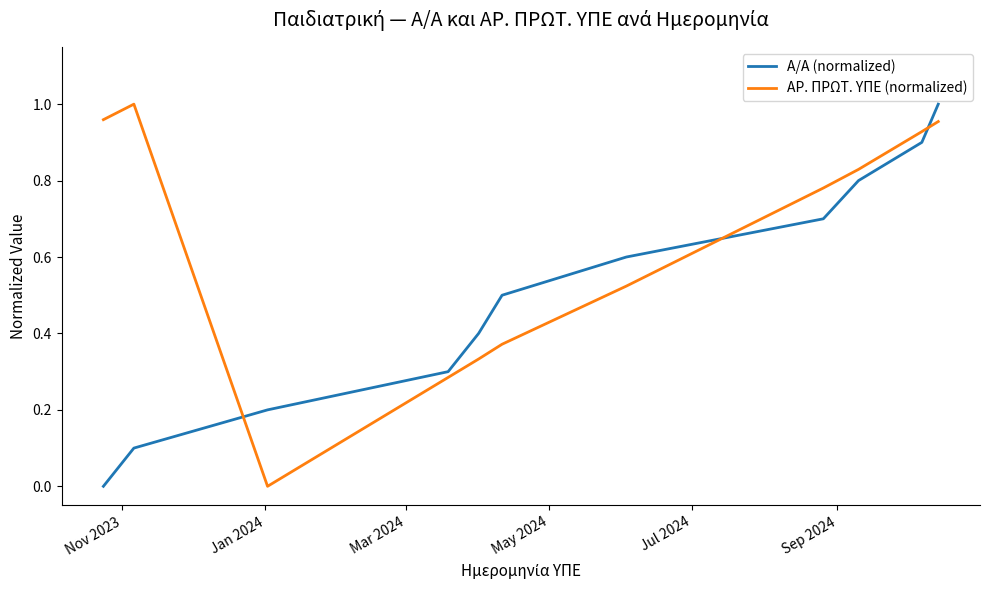

True or false: ΑΡ. ΠΡΩΤ. ΥΠΕ (normalized) and Α/Α (normalized) intersect in this chart.

True